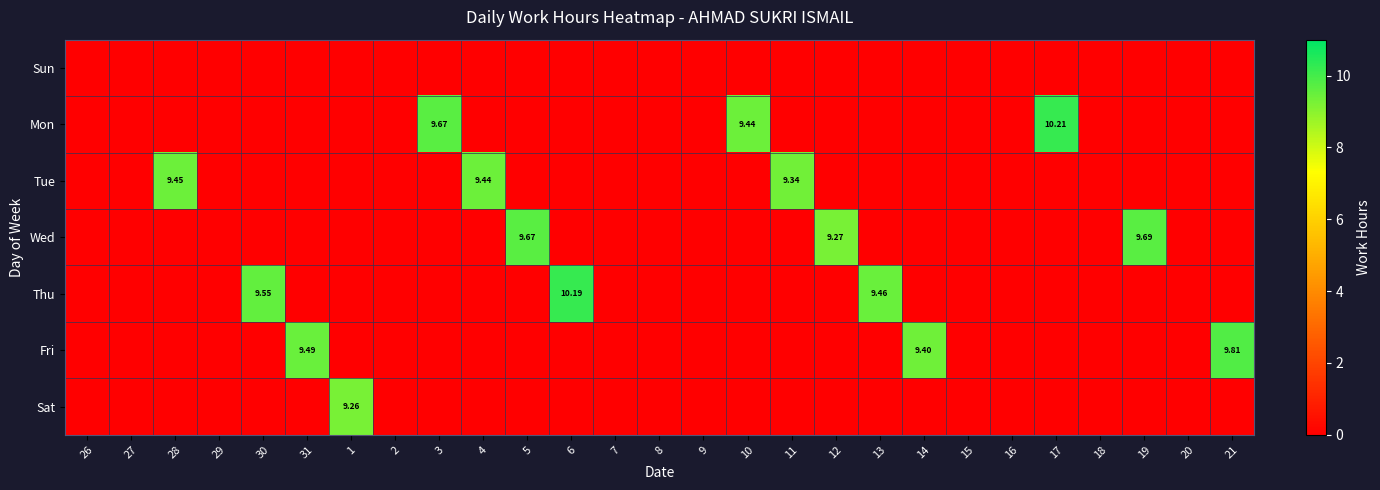

True or false: Sun has a value of 0.0 at 13.

True